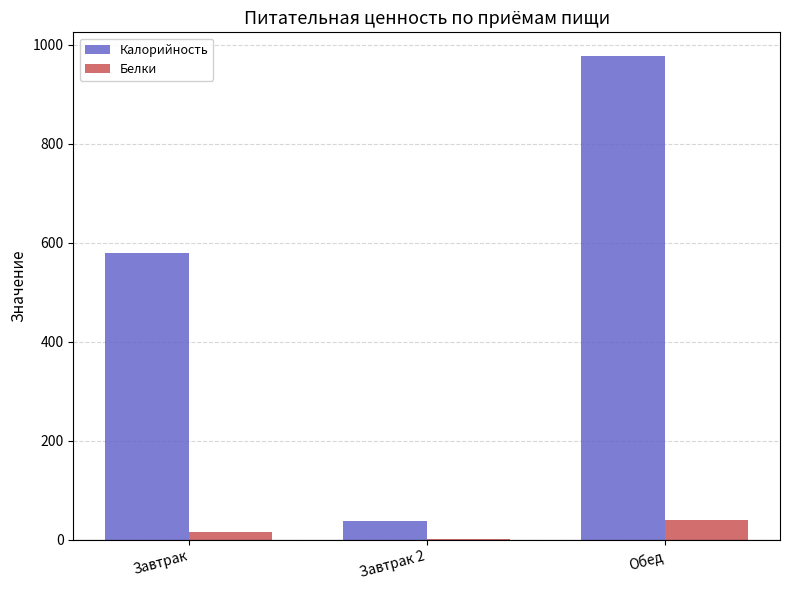

What is the sum of all Белки values?

57